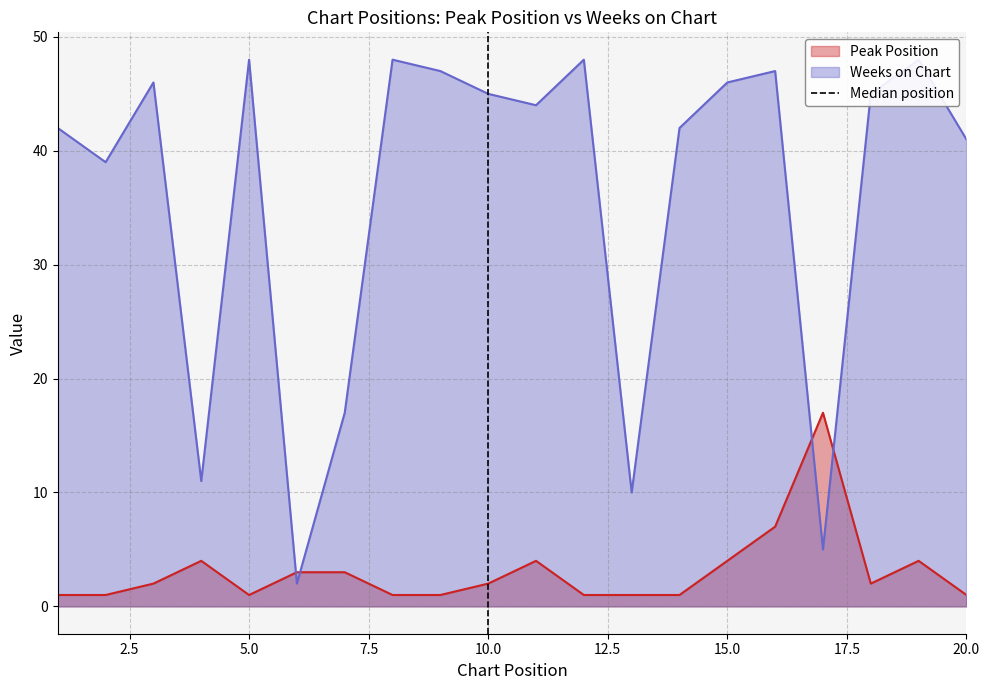

Read the value at 10.0.

1